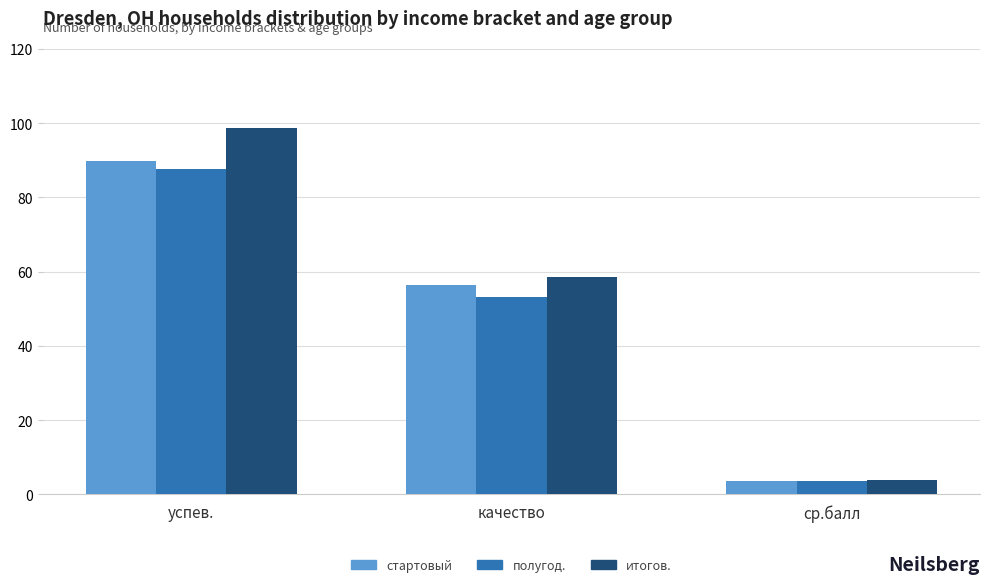

What is the label of the 2nd bar from the left?

качество